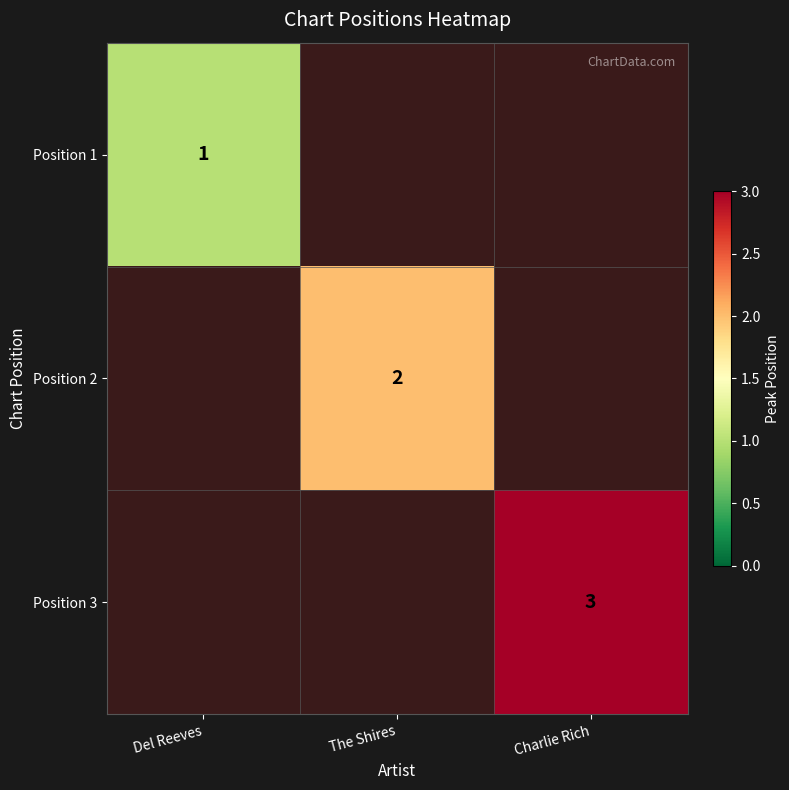

The value of Position 3 at Charlie Rich is 3. True or false?

True